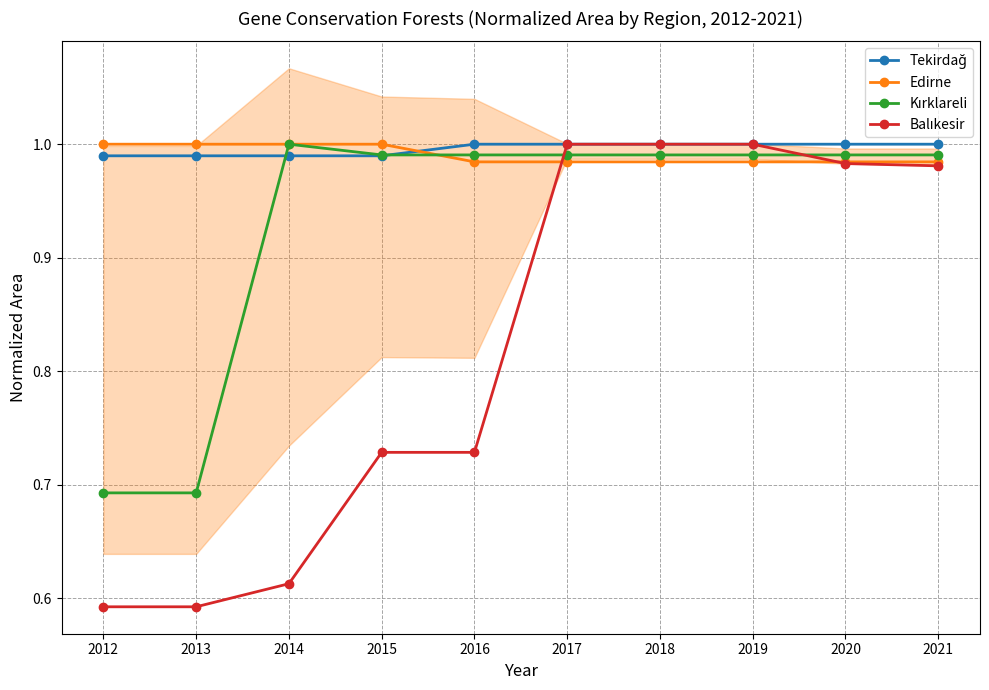

Between which two adjacent categories do Tekirdağ and Kırklareli first intersect?

2013 and 2014